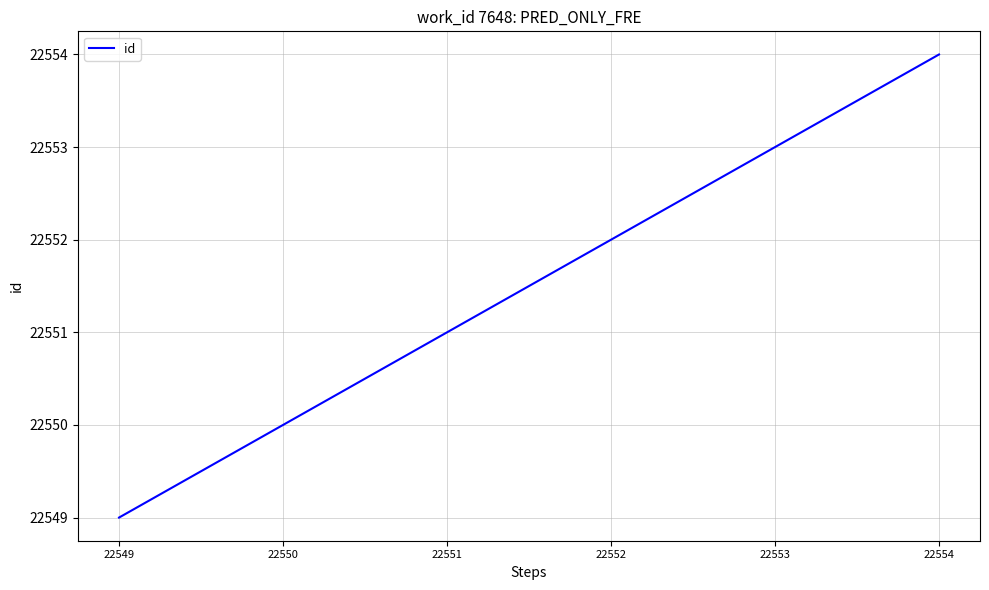

Rank the categories by value from highest to lowest.

22554, 22553, 22552, 22551, 22550, 22549